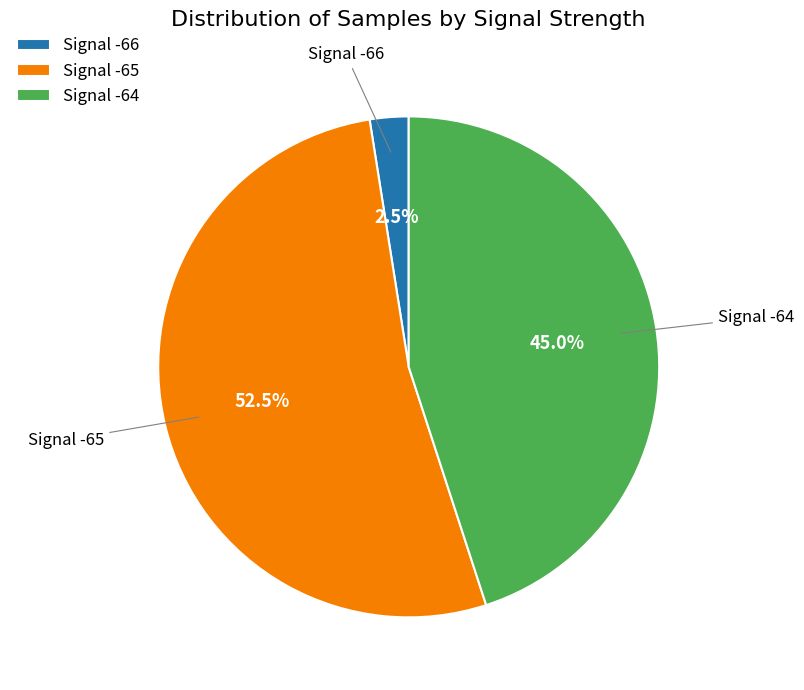

Which slice is the largest?

Signal -65